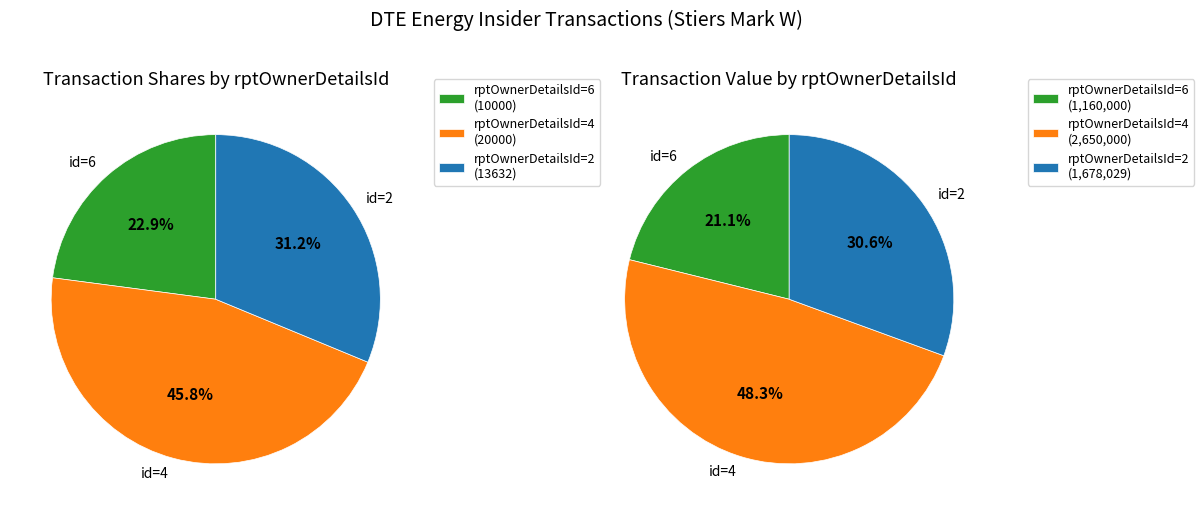

Count the number of slices in the pie.

3